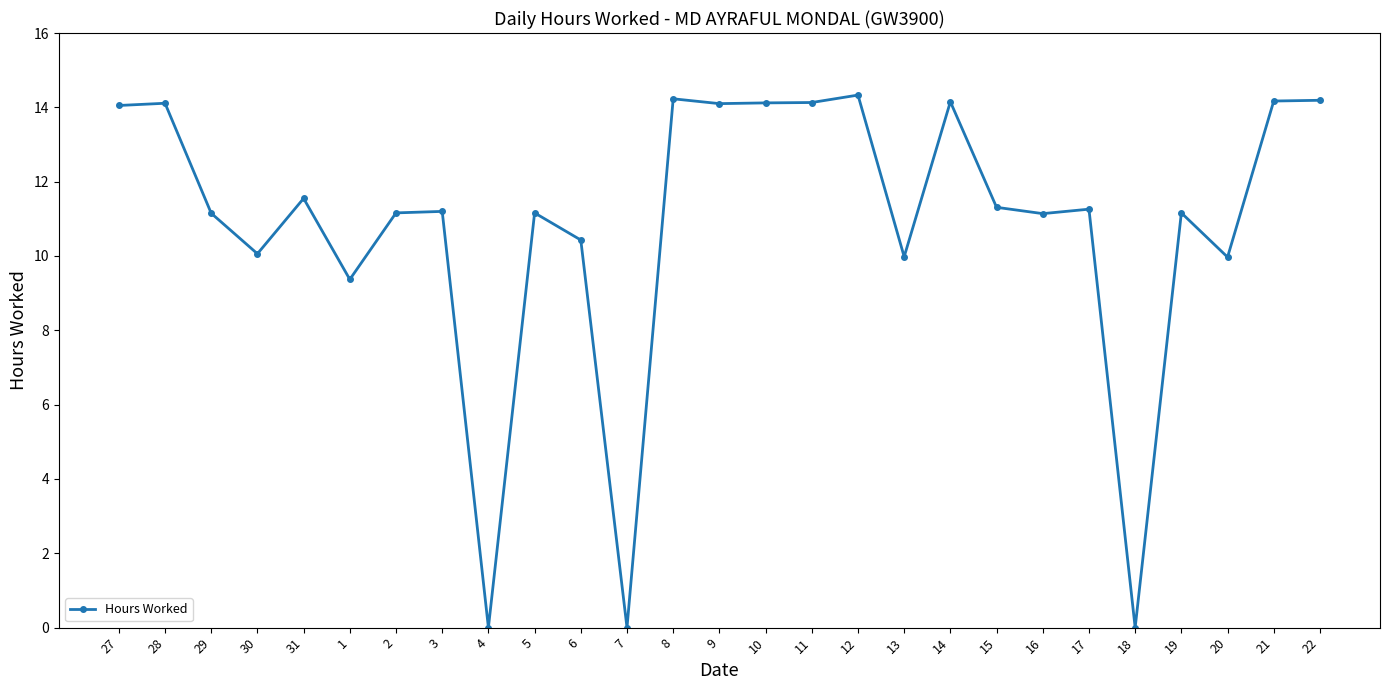

What is the change in value from 1 to 15?

+1.9